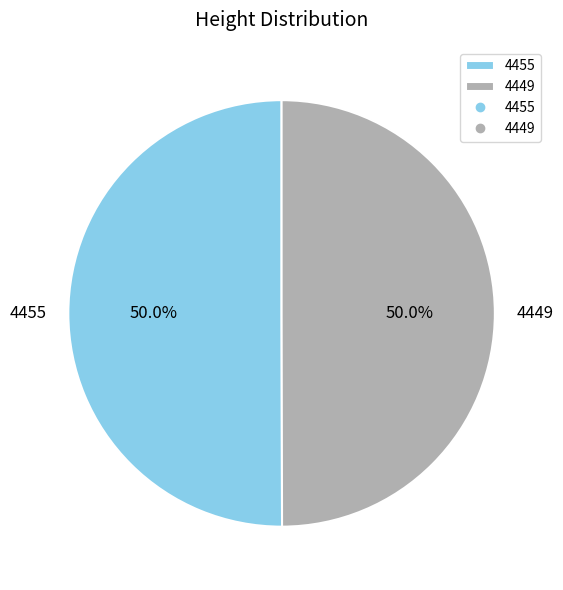

What percentage is NOT represented by 4449?

50.0%